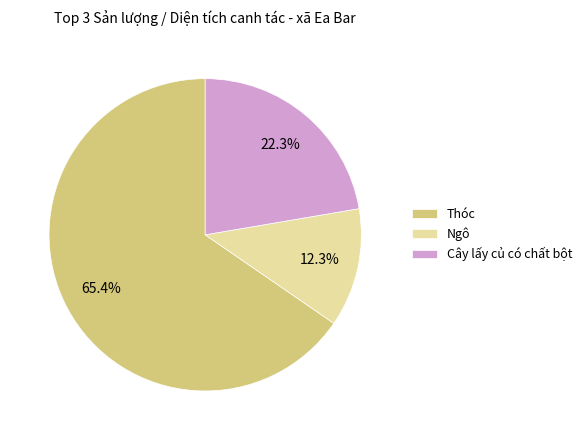

Does Thóc account for over 50% of the chart?

Yes